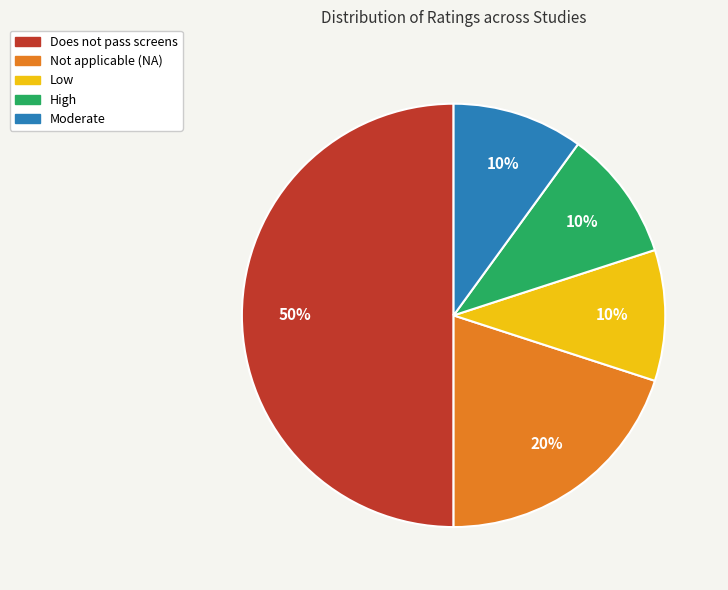

To the nearest percent, what is the combined percentage of High and Low?

20%